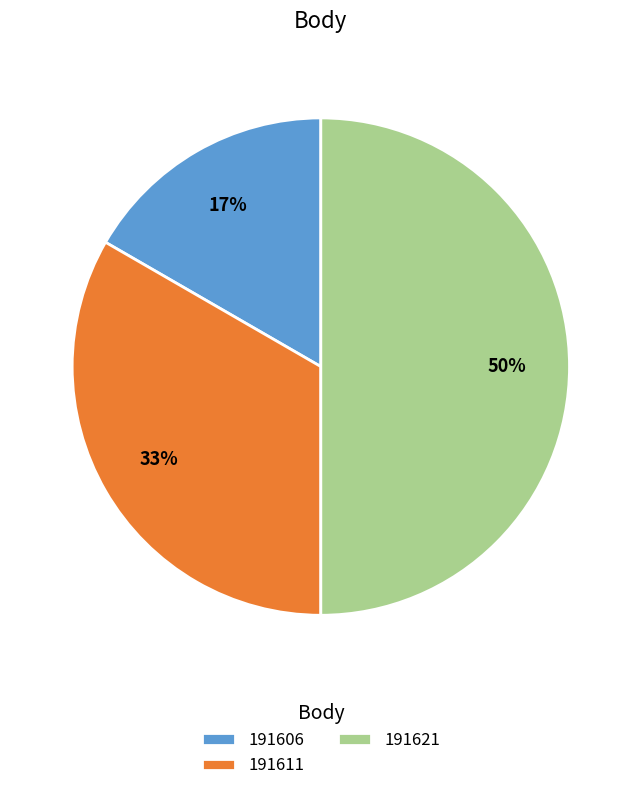

The 191606 slice represents 17% of the pie. True or false?

True